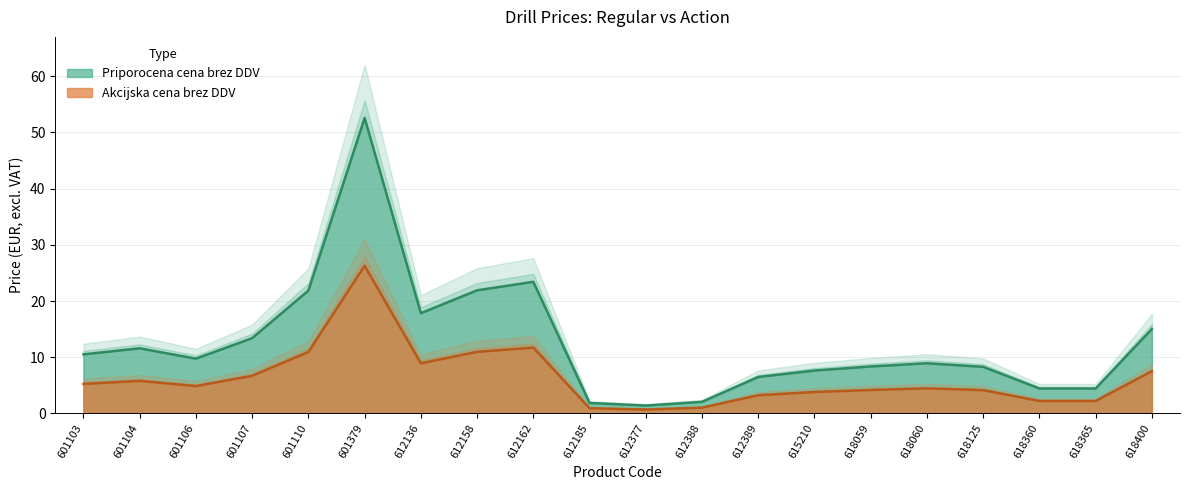

Which series has the largest total across all categories?

Priporocena cena brez DDV